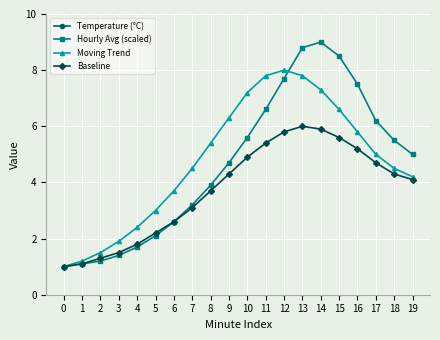

True or false: Hourly Avg (scaled) has a value of 2.2 at 8.

False